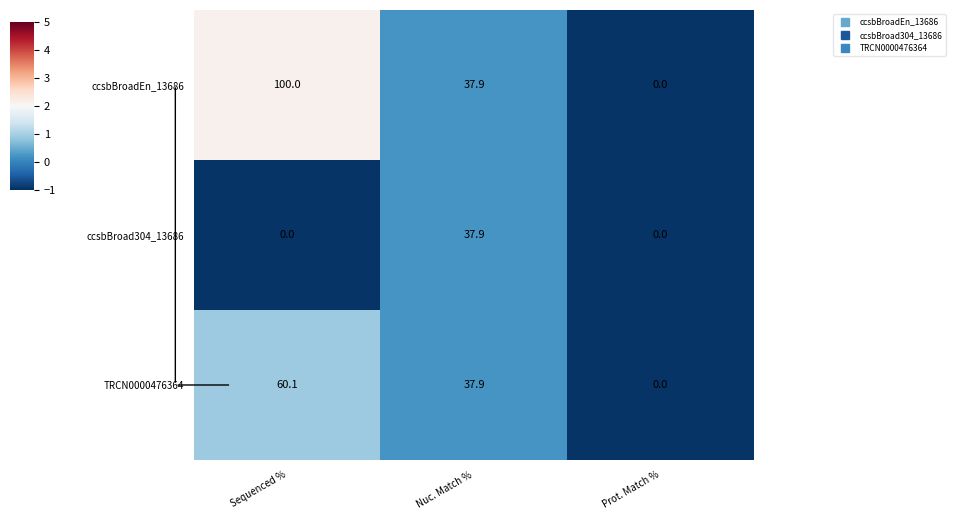

How many data points does each series have?

3